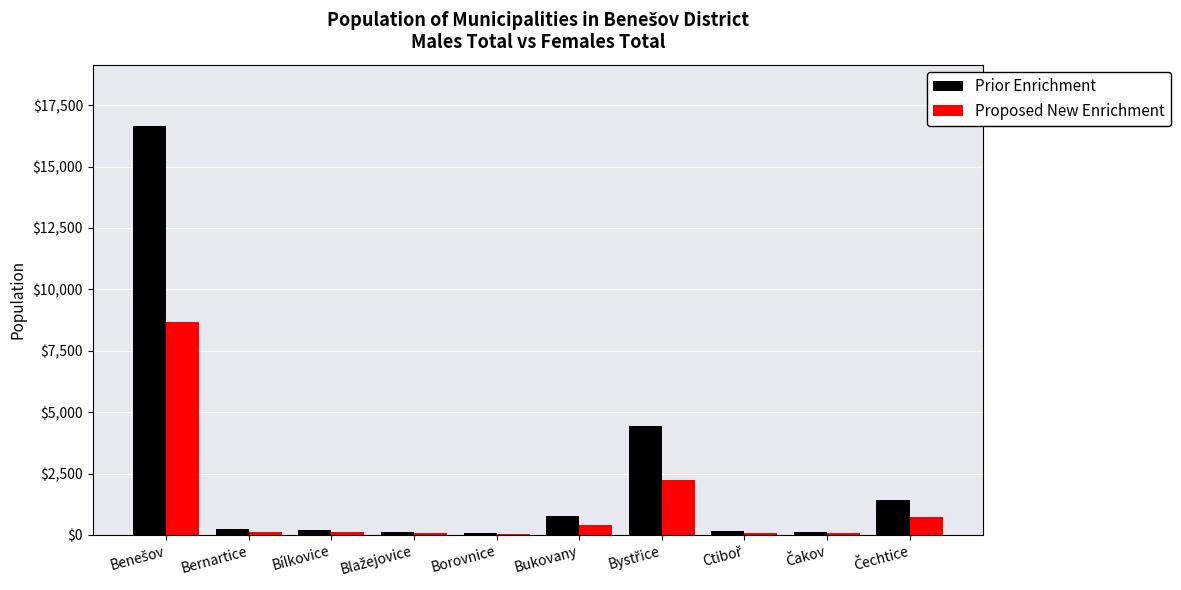

What is the maximum value shown in the chart?

16656